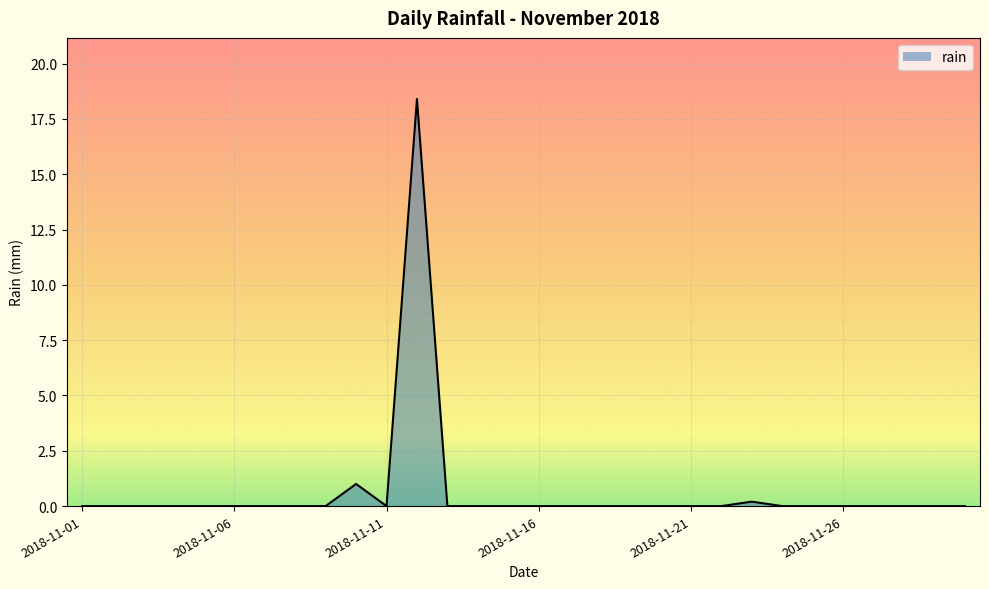

How many distinct data groups are displayed?

1